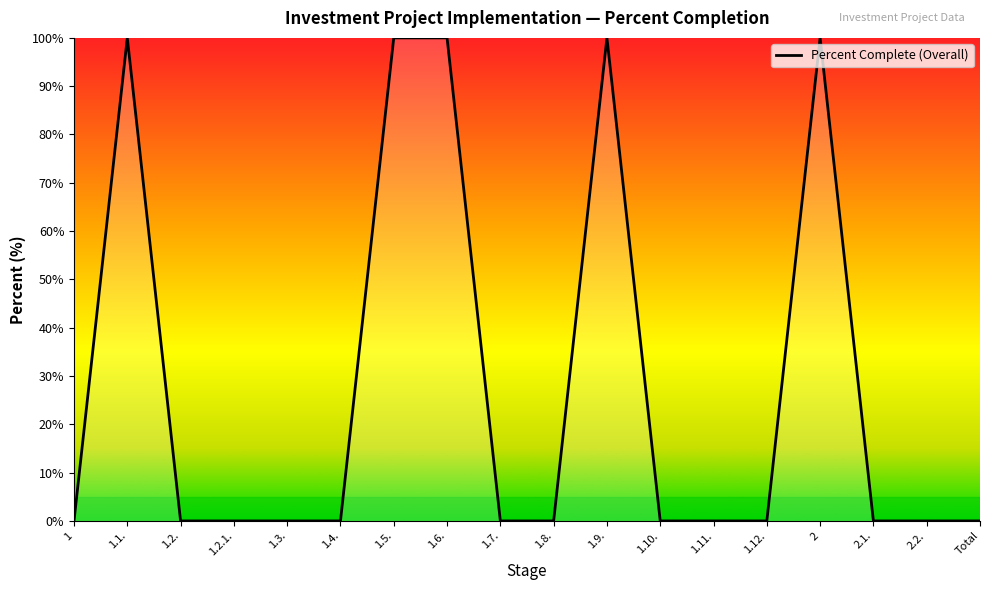

What is the sum of the values at 2.1. and 1.5.?

100